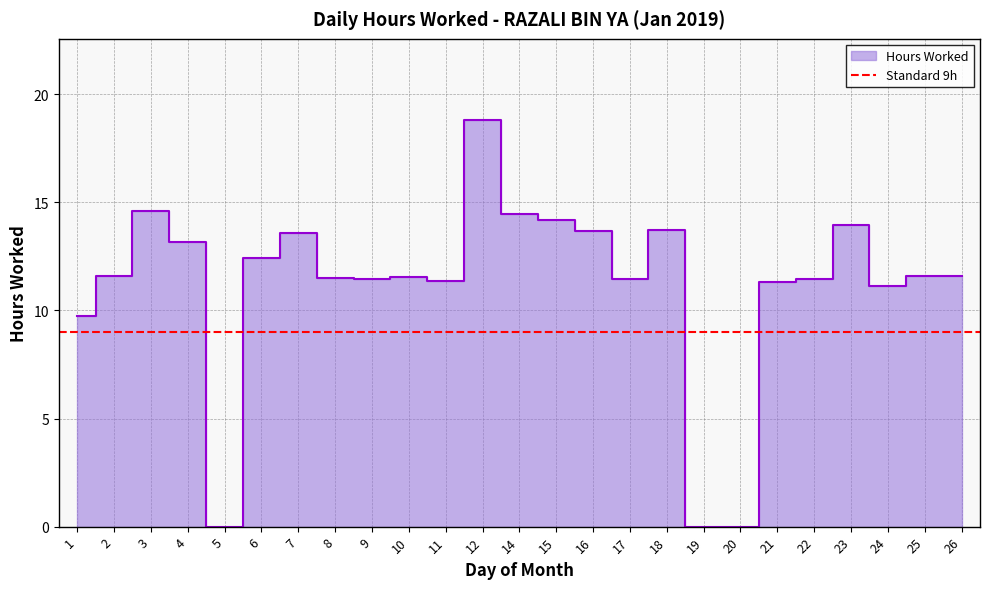

The chart shows a value of 19.9 at 15. True or false?

False